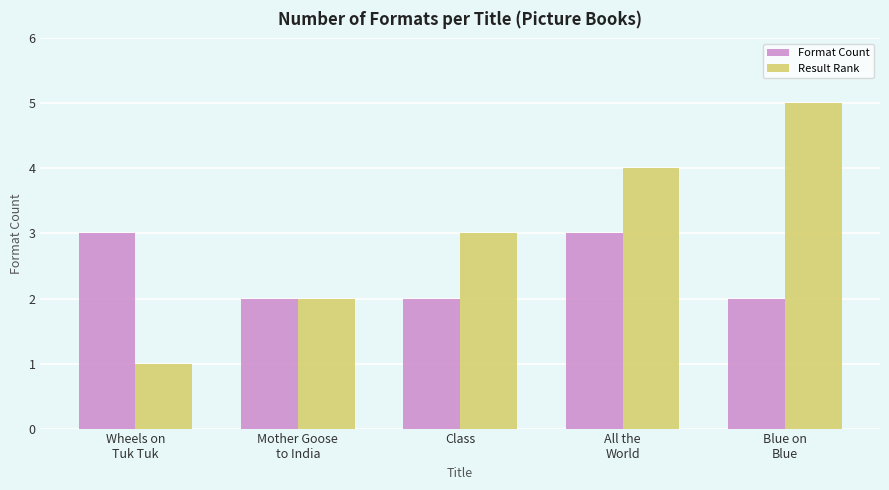

Are the bars horizontal?

No